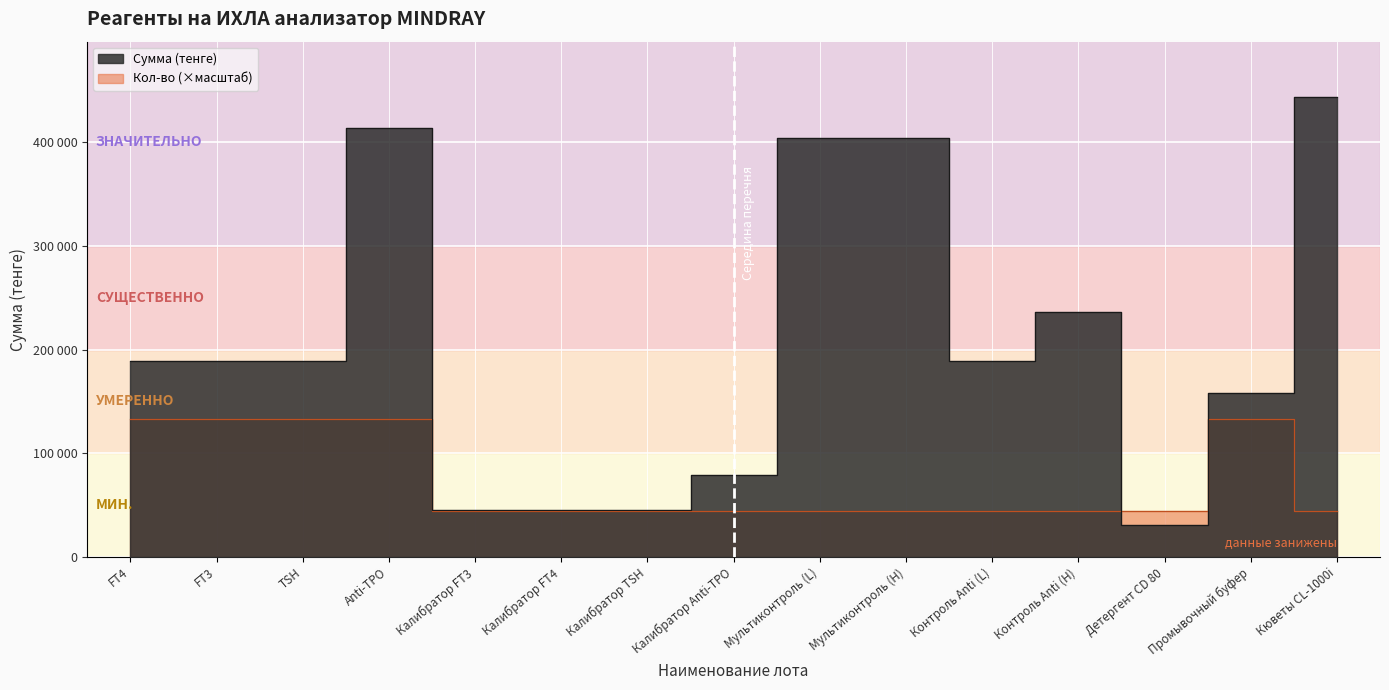

At Калибратор FT3, list the series in order from largest to smallest.

Сумма (тенге), Кол-во